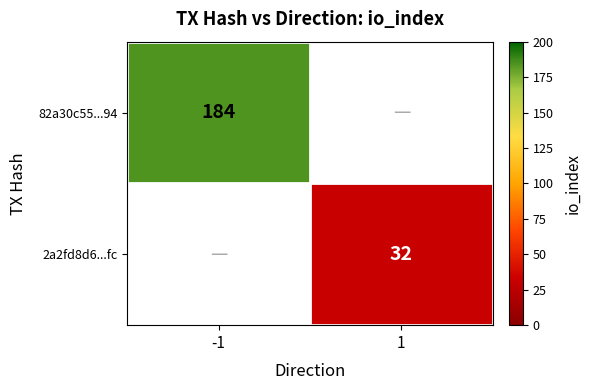

Is it true that 2a2fd8d6...fc equals 42 at 1?

False